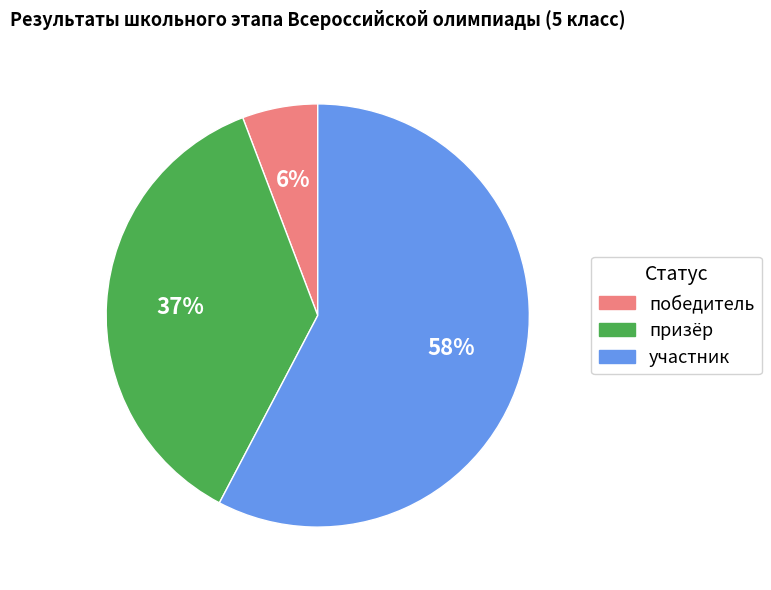

To the nearest percent, what is the difference between the призёр and участник slice percentages?

21%